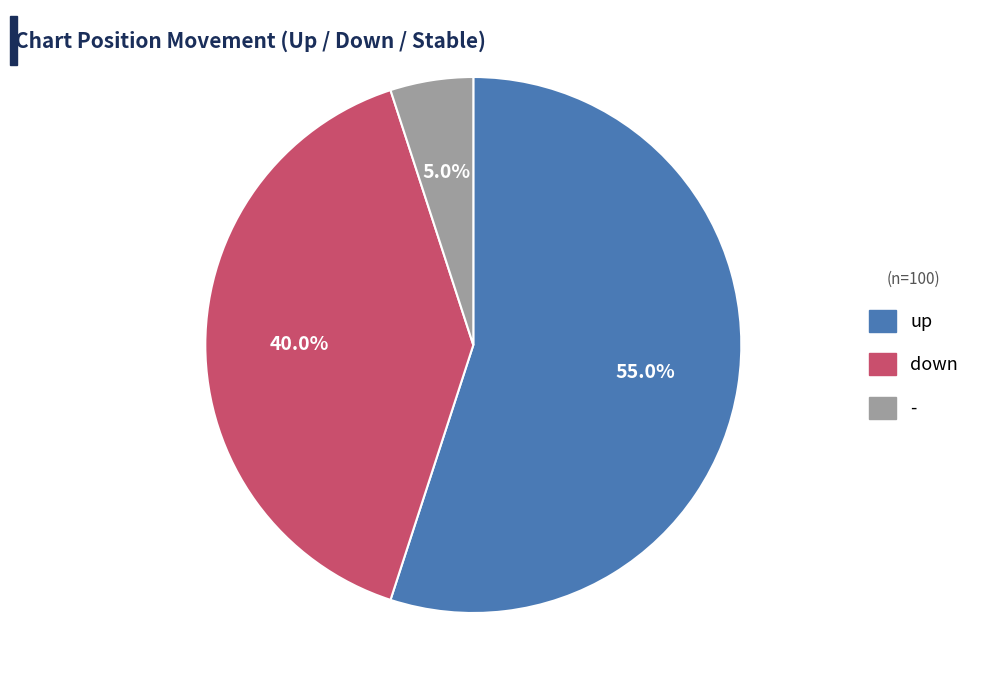

Combined, do - and down account for over 50%?

No